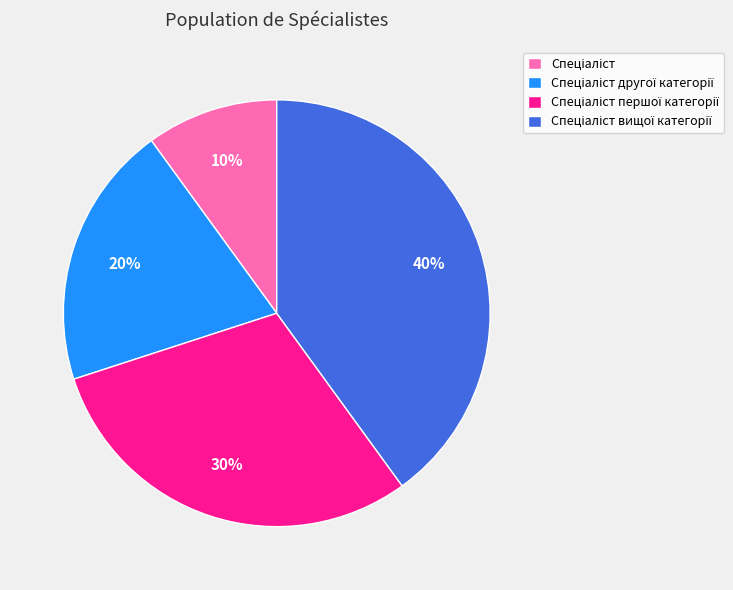

Is there any slice that represents more than half of the pie?

No